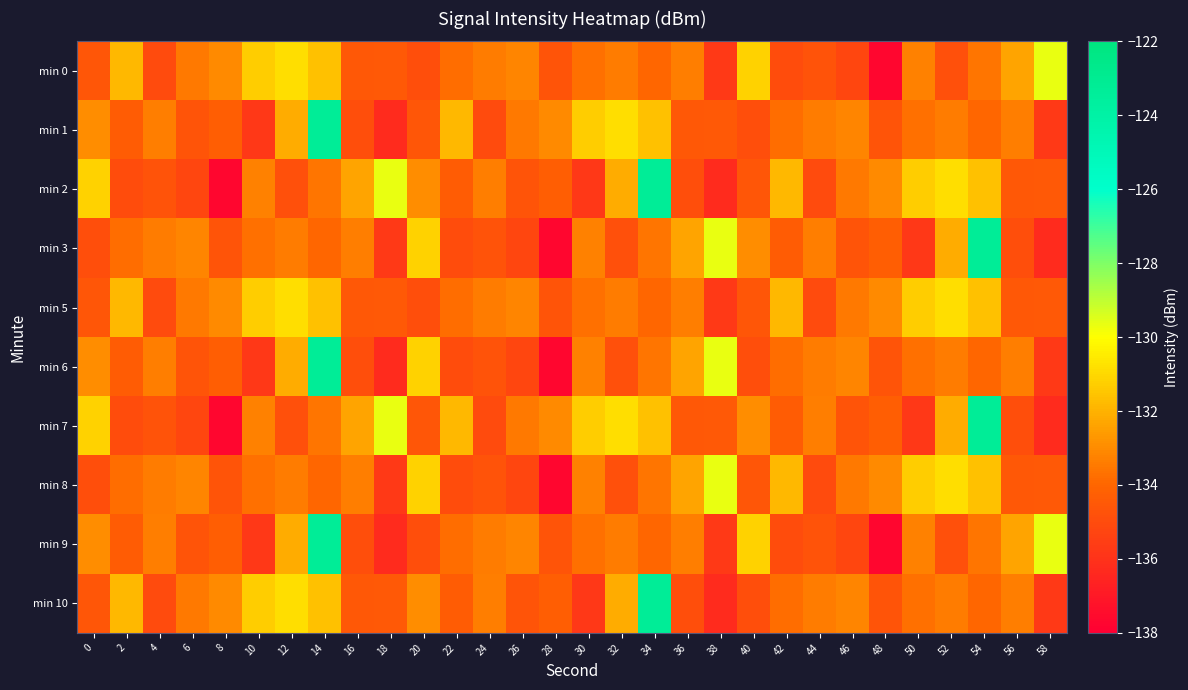

Reading right to left, extract all data points from this chart.

min 0: 58=-129.7	56=-132.4	54=-133.6	52=-134.9	50=-133.3	48=-137.7	46=-135.2	44=-134.7	42=-135.0	40=-131.2	38=-135.7	36=-133.4	34=-133.9	32=-133.4	30=-133.7	28=-134.7	26=-133.2	24=-133.4	22=-133.8	20=-134.9	18=-134.5	16=-134.5	14=-131.6	12=-130.8	10=-131.3	8=-133.0	6=-133.4	4=-135.0	2=-131.8	0=-134.6
min 1: 58=-135.7	56=-133.4	54=-133.9	52=-133.4	50=-133.7	48=-134.7	46=-133.2	44=-133.4	42=-133.8	40=-134.9	38=-134.5	36=-134.5	34=-131.6	32=-130.8	30=-131.3	28=-133.0	26=-133.4	24=-135.0	22=-131.8	20=-134.6	18=-136.3	16=-134.9	14=-123.3	12=-132.2	10=-135.8	8=-134.3	6=-134.7	4=-133.3	2=-134.4	0=-133.0
min 2: 58=-134.5	56=-134.5	54=-131.6	52=-130.8	50=-131.3	48=-133.0	46=-133.4	44=-135.0	42=-131.8	40=-134.6	38=-136.3	36=-134.9	34=-123.3	32=-132.2	30=-135.8	28=-134.3	26=-134.7	24=-133.3	22=-134.4	20=-133.0	18=-129.7	16=-132.4	14=-133.6	12=-134.9	10=-133.3	8=-137.7	6=-135.2	4=-134.7	2=-135.0	0=-131.2
min 3: 58=-136.3	56=-134.9	54=-123.3	52=-132.2	50=-135.8	48=-134.3	46=-134.7	44=-133.3	42=-134.4	40=-133.0	38=-129.7	36=-132.4	34=-133.6	32=-134.9	30=-133.3	28=-137.7	26=-135.2	24=-134.7	22=-135.0	20=-131.2	18=-135.7	16=-133.4	14=-133.9	12=-133.4	10=-133.7	8=-134.7	6=-133.2	4=-133.4	2=-133.8	0=-134.9
min 5: 58=-134.5	56=-134.5	54=-131.6	52=-130.8	50=-131.3	48=-133.0	46=-133.4	44=-135.0	42=-131.8	40=-134.6	38=-135.7	36=-133.4	34=-133.9	32=-133.4	30=-133.7	28=-134.7	26=-133.2	24=-133.4	22=-133.8	20=-134.9	18=-134.5	16=-134.5	14=-131.6	12=-130.8	10=-131.3	8=-133.0	6=-133.4	4=-135.0	2=-131.8	0=-134.6
min 6: 58=-135.7	56=-133.4	54=-133.9	52=-133.4	50=-133.7	48=-134.7	46=-133.2	44=-133.4	42=-133.8	40=-134.9	38=-129.7	36=-132.4	34=-133.6	32=-134.9	30=-133.3	28=-137.7	26=-135.2	24=-134.7	22=-135.0	20=-131.2	18=-136.3	16=-134.9	14=-123.3	12=-132.2	10=-135.8	8=-134.3	6=-134.7	4=-133.3	2=-134.4	0=-133.0
min 7: 58=-136.3	56=-134.9	54=-123.3	52=-132.2	50=-135.8	48=-134.3	46=-134.7	44=-133.3	42=-134.4	40=-133.0	38=-134.5	36=-134.5	34=-131.6	32=-130.8	30=-131.3	28=-133.0	26=-133.4	24=-135.0	22=-131.8	20=-134.6	18=-129.7	16=-132.4	14=-133.6	12=-134.9	10=-133.3	8=-137.7	6=-135.2	4=-134.7	2=-135.0	0=-131.2
min 8: 58=-134.5	56=-134.5	54=-131.6	52=-130.8	50=-131.3	48=-133.0	46=-133.4	44=-135.0	42=-131.8	40=-134.6	38=-129.7	36=-132.4	34=-133.6	32=-134.9	30=-133.3	28=-137.7	26=-135.2	24=-134.7	22=-135.0	20=-131.2	18=-135.7	16=-133.4	14=-133.9	12=-133.4	10=-133.7	8=-134.7	6=-133.2	4=-133.4	2=-133.8	0=-134.9
min 9: 58=-129.7	56=-132.4	54=-133.6	52=-134.9	50=-133.3	48=-137.7	46=-135.2	44=-134.7	42=-135.0	40=-131.2	38=-135.7	36=-133.4	34=-133.9	32=-133.4	30=-133.7	28=-134.7	26=-133.2	24=-133.4	22=-133.8	20=-134.9	18=-136.3	16=-134.9	14=-123.3	12=-132.2	10=-135.8	8=-134.3	6=-134.7	4=-133.3	2=-134.4	0=-133.0
min 10: 58=-135.7	56=-133.4	54=-133.9	52=-133.4	50=-133.7	48=-134.7	46=-133.2	44=-133.4	42=-133.8	40=-134.9	38=-136.3	36=-134.9	34=-123.3	32=-132.2	30=-135.8	28=-134.3	26=-134.7	24=-133.3	22=-134.4	20=-133.0	18=-134.5	16=-134.5	14=-131.6	12=-130.8	10=-131.3	8=-133.0	6=-133.4	4=-135.0	2=-131.8	0=-134.6